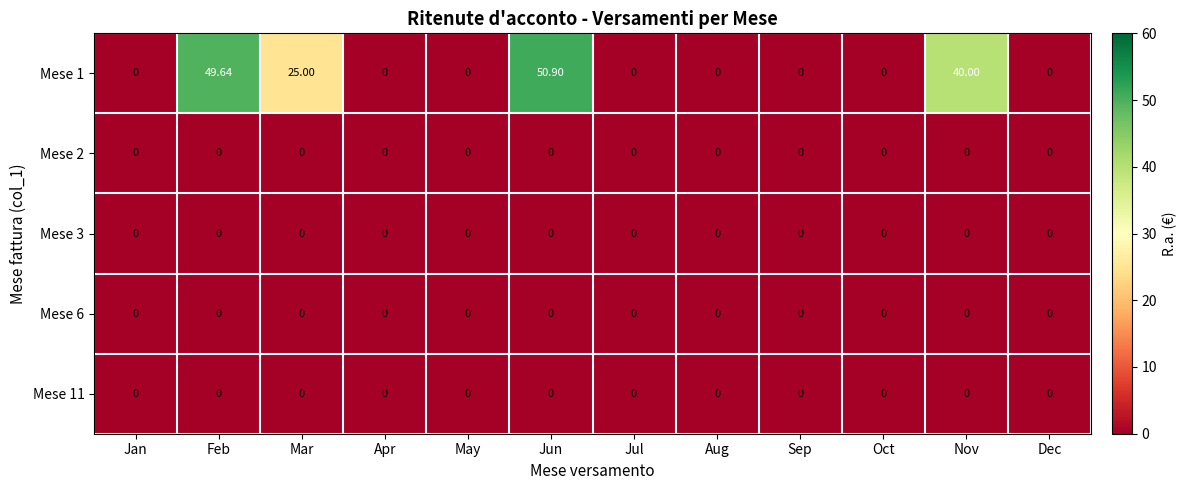

At how many categories does at least one series exceed 6?

4